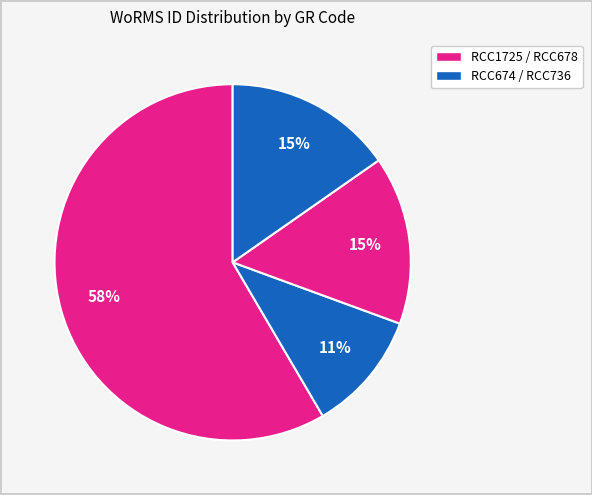

How many slices are in this pie chart?

4